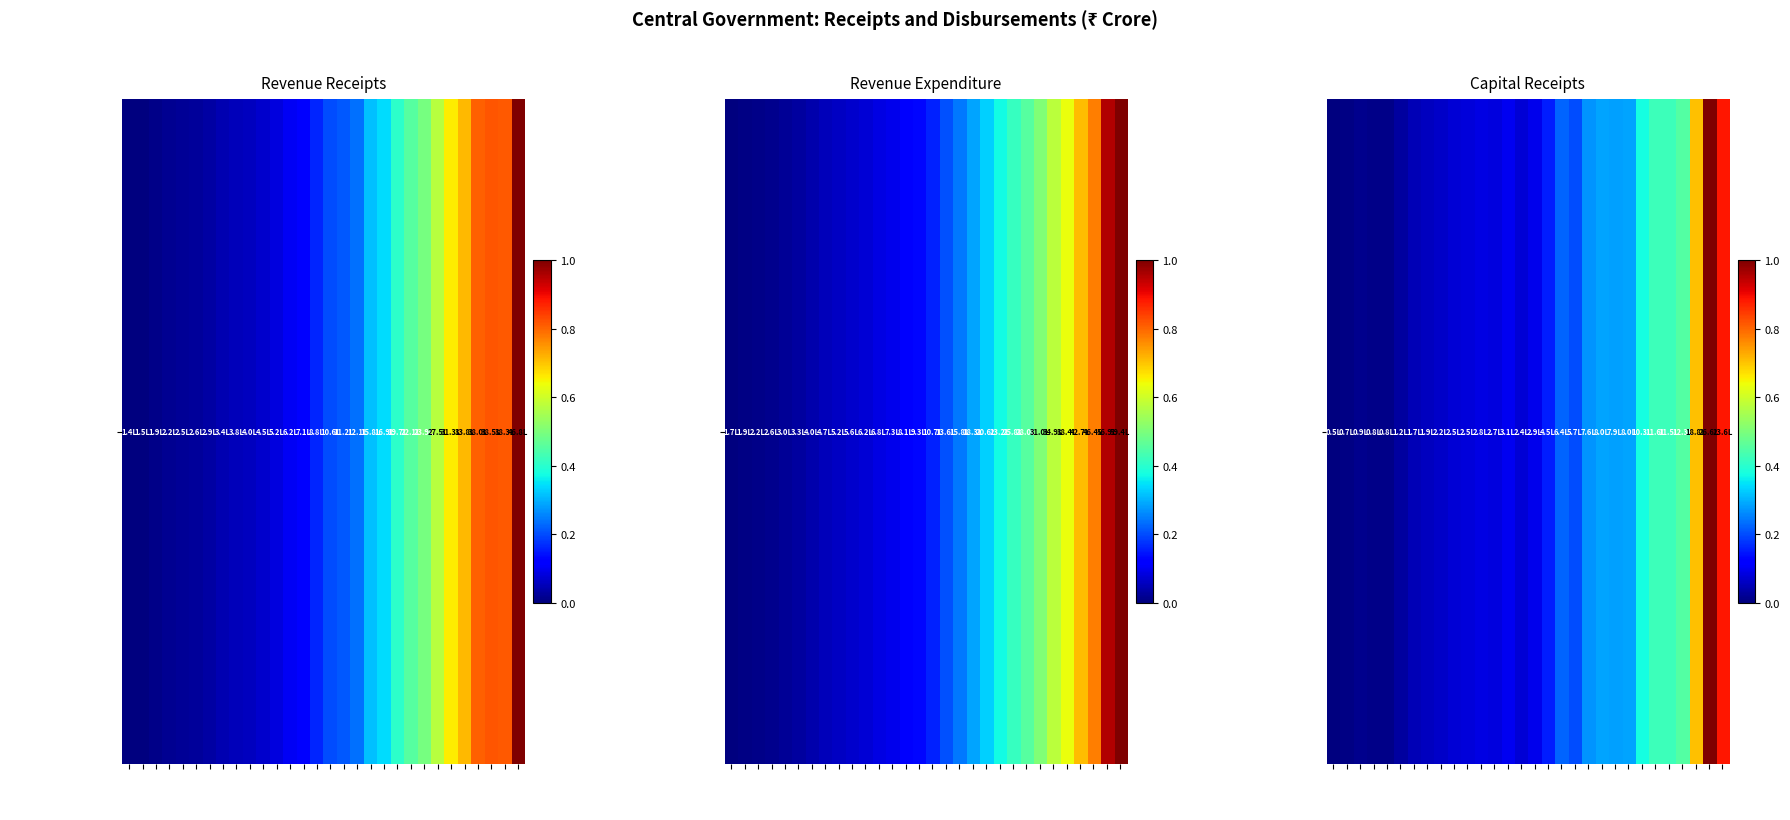

What is the difference between the values at 2013-14 and 1993-94?

0.3